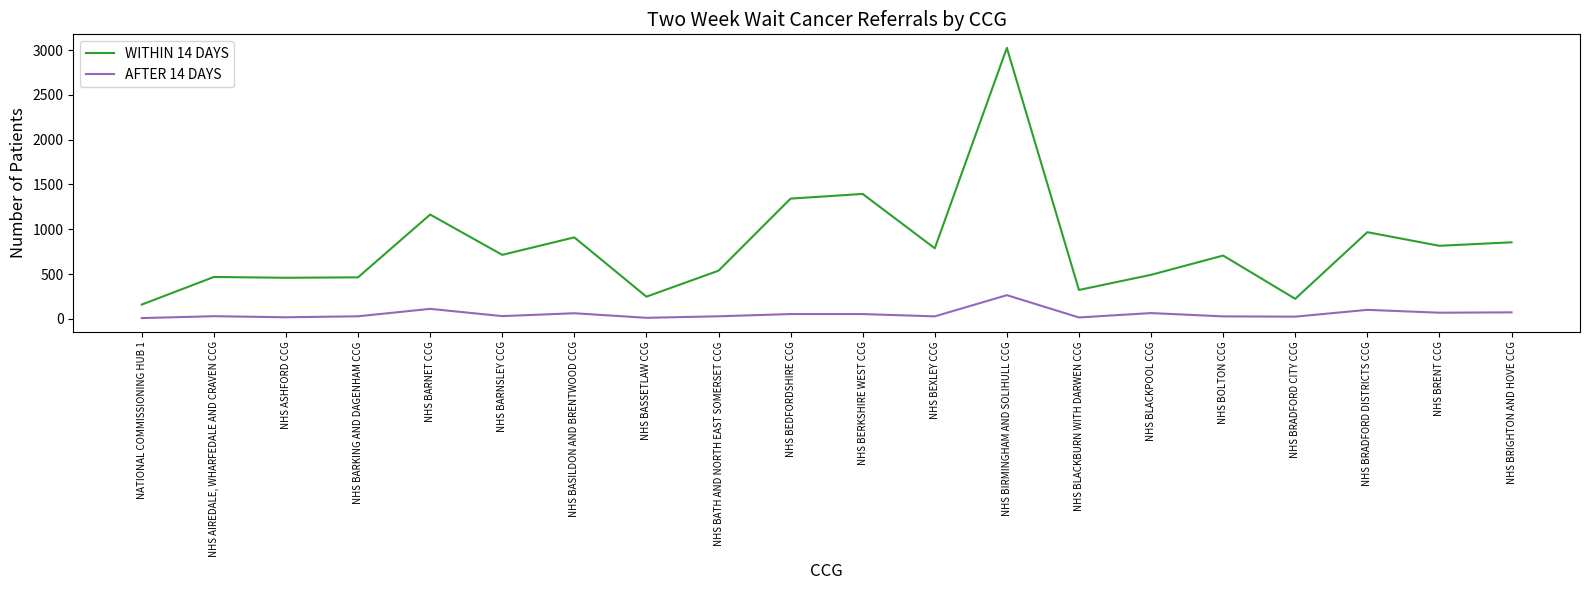

True or false: WITHIN 14 DAYS has more than 2 points higher than both neighbors.

True